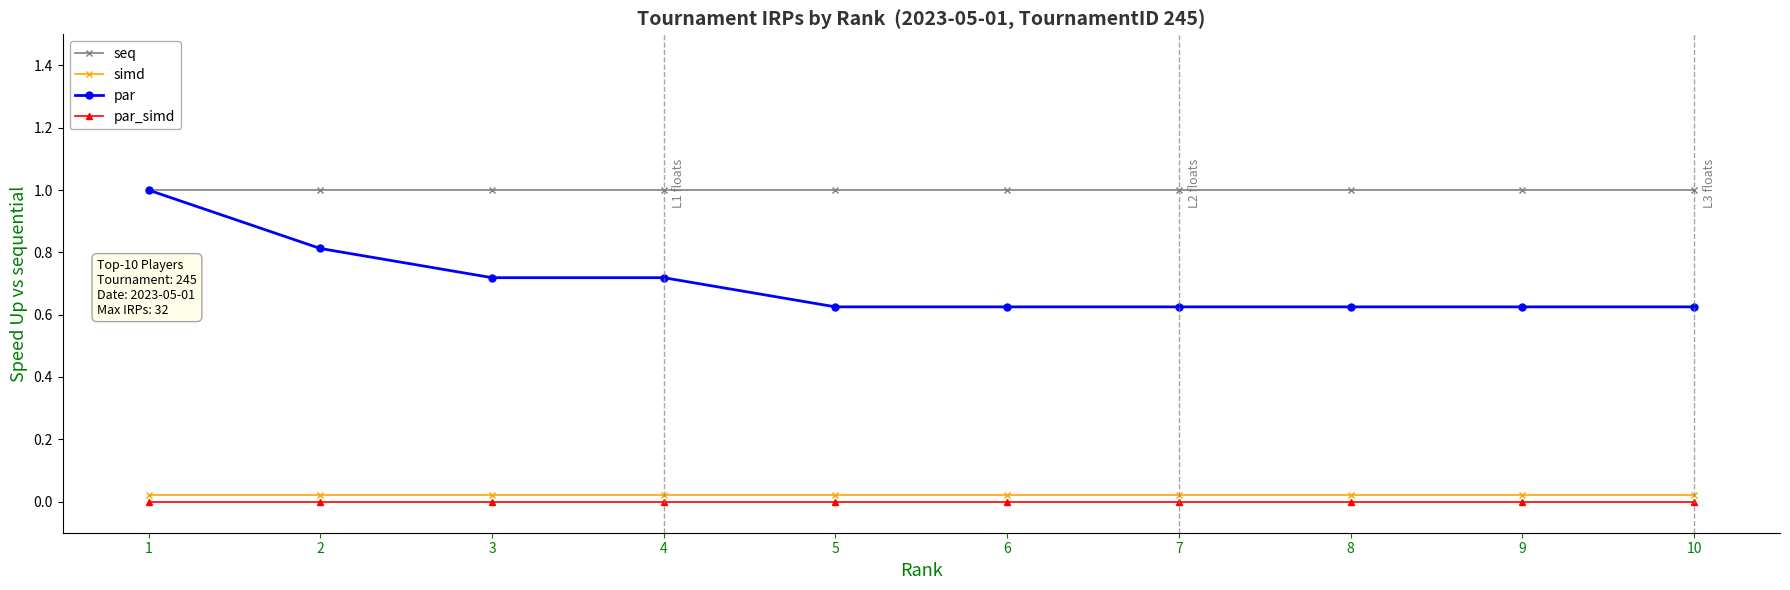

At 2, list the series in order from smallest to largest.

par_simd, simd, par, seq